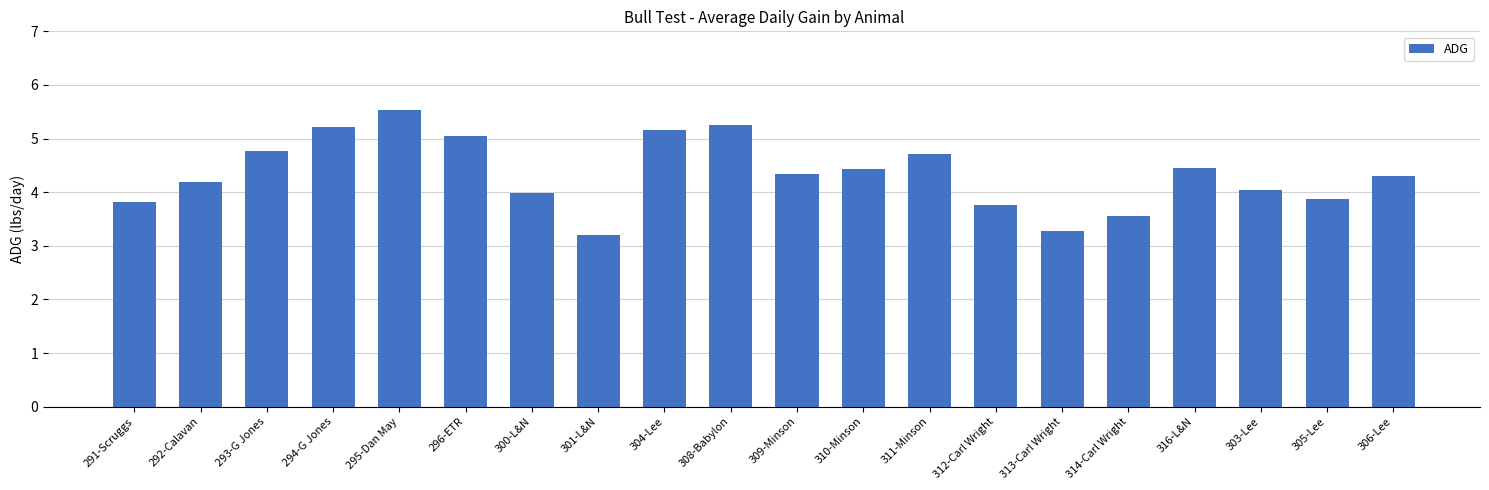

The value at 306-Lee is 6.5. True or false?

False